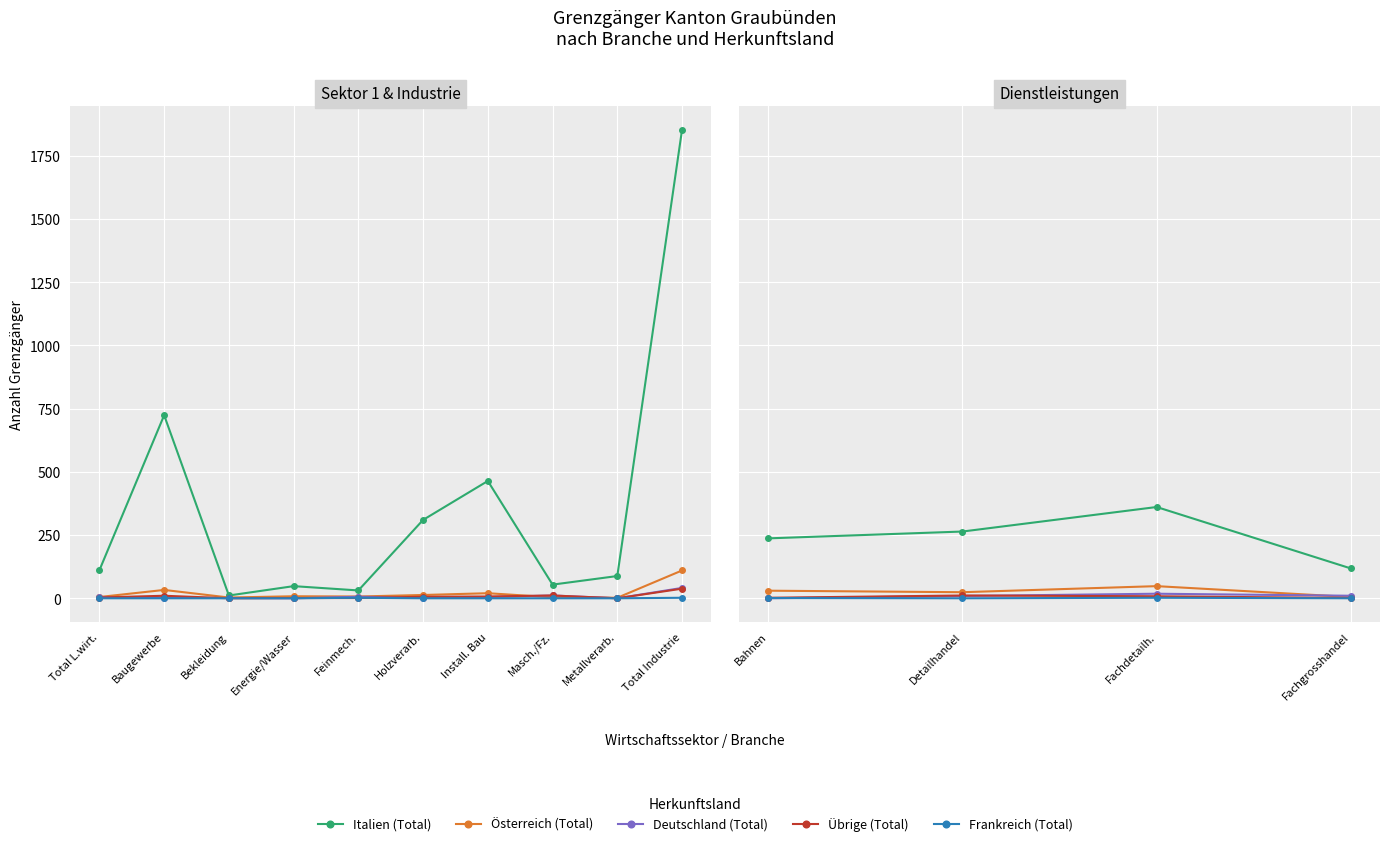

Where is Übrige (Total) nearest to the value 6?

Fachdetailh.